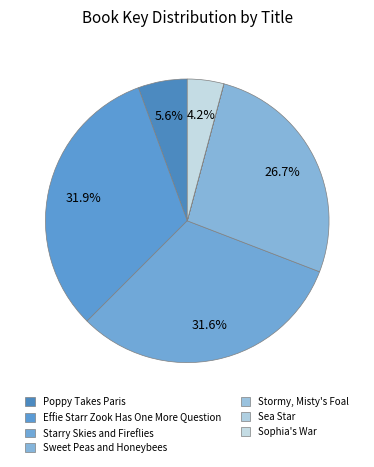

To the nearest percent, what is the difference between the Sophia's War and Sweet Peas and Honeybees slice percentages?

23%